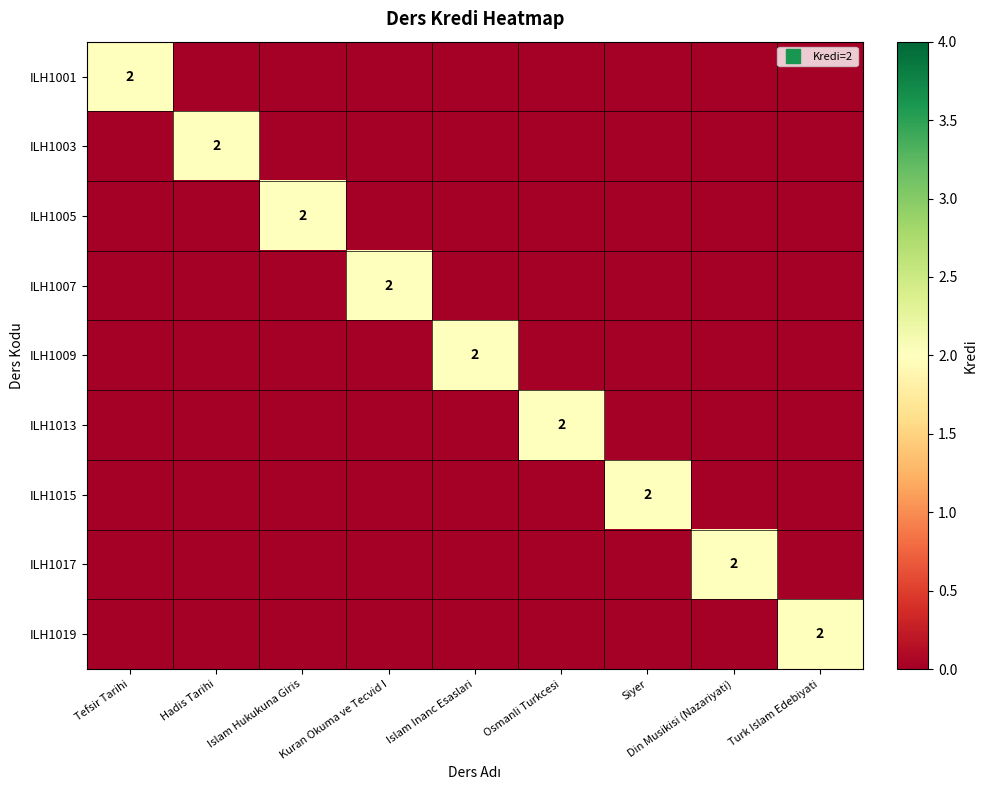

How many data points does each series have?

9